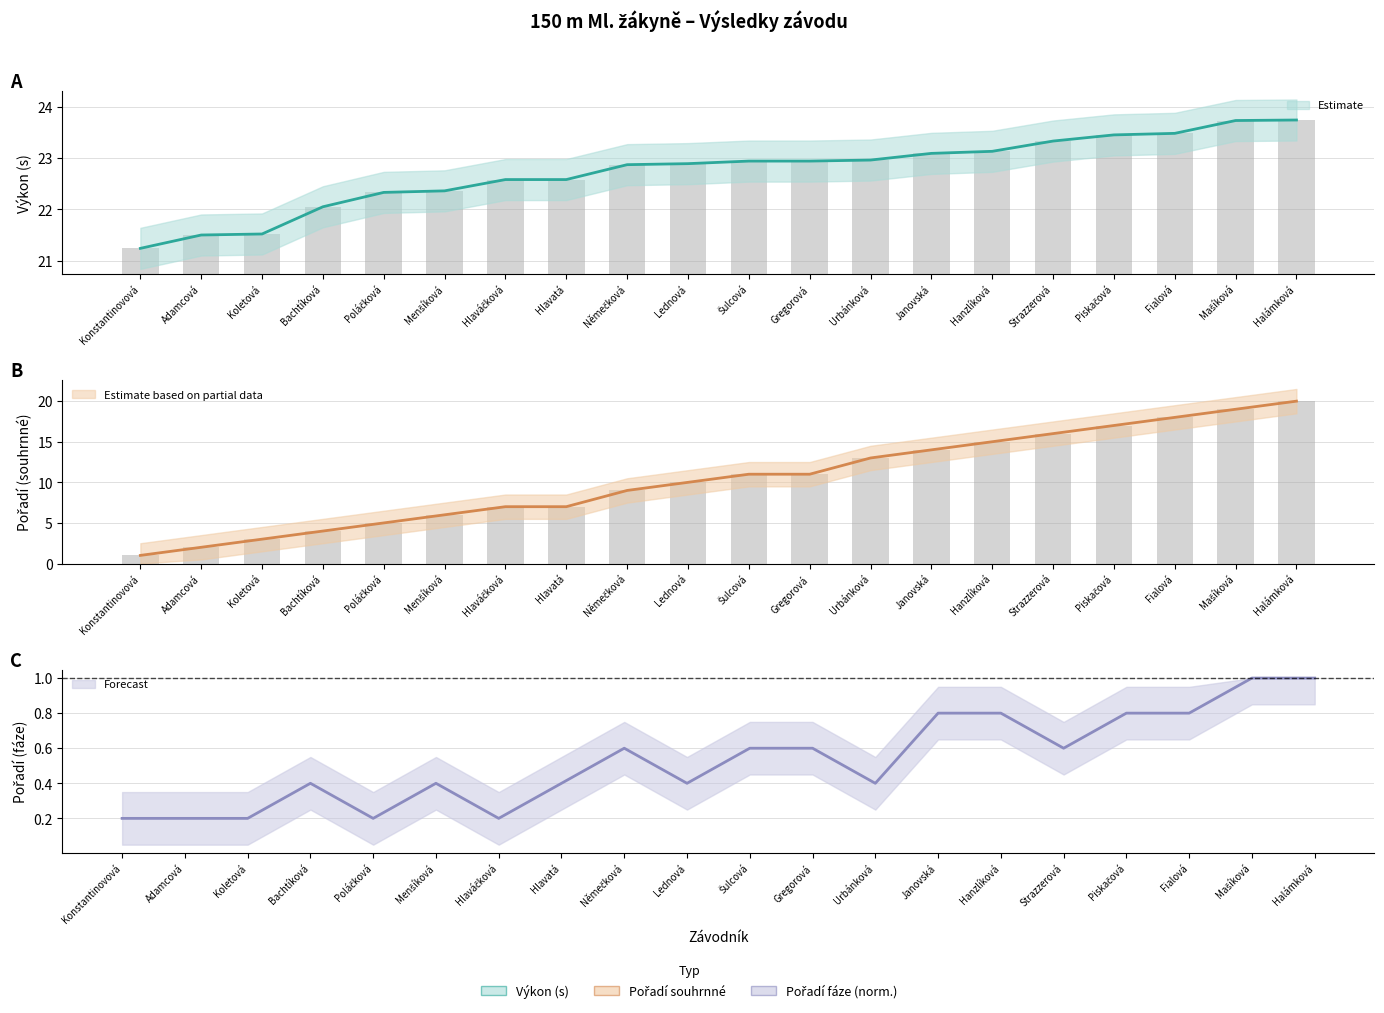

Which label corresponds to the largest value in the chart?

Halámková